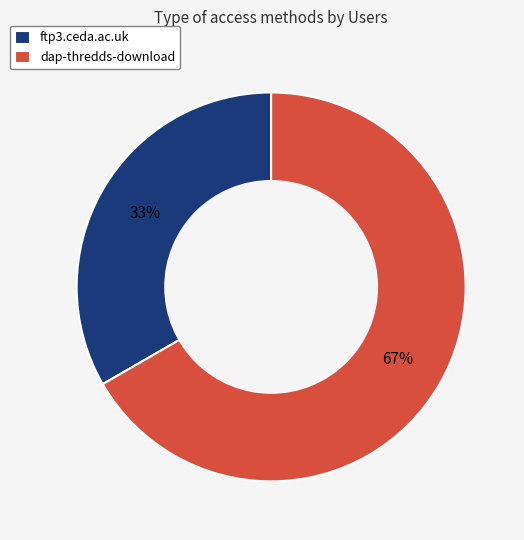

What is the majority slice?

dap-thredds-download